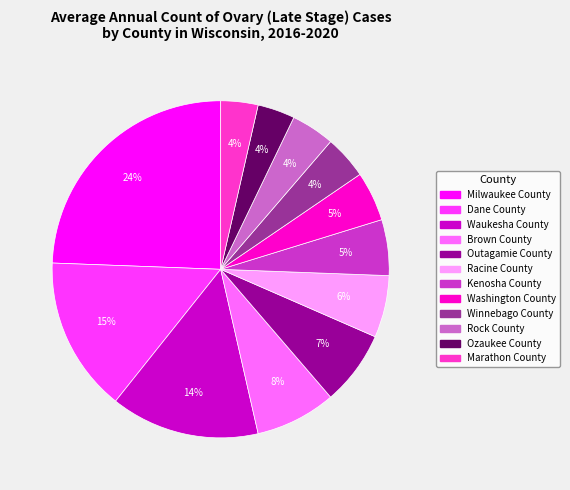

To the nearest percent, what is the average slice percentage?

8%